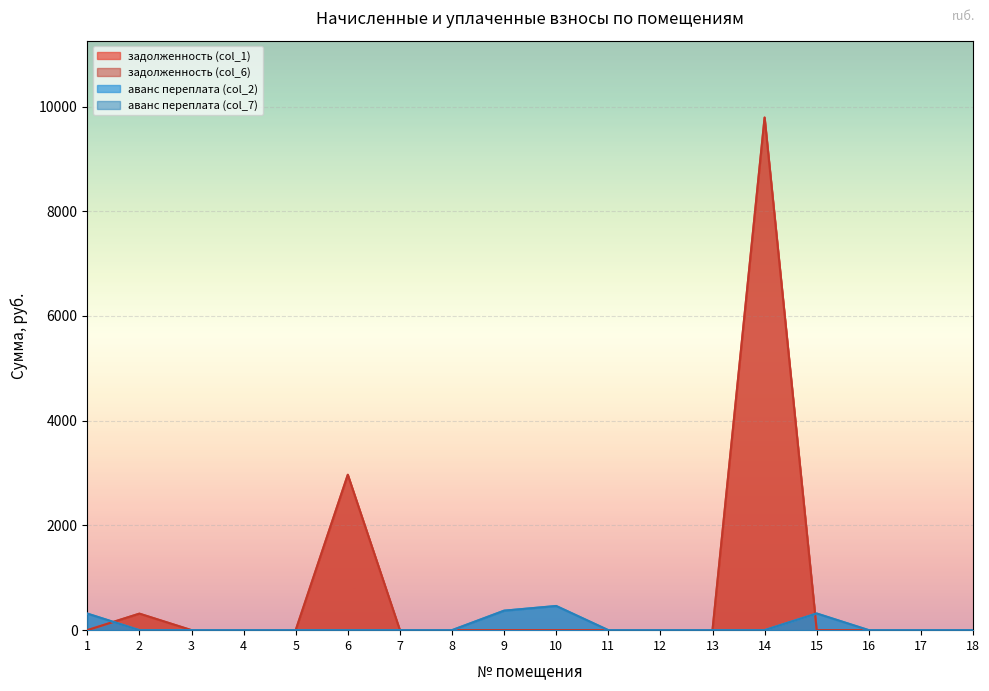

Reading left to right, transcribe all the data shown in this chart.

задолженность (col_1): 1=0.0	2=315.4	3=0.0	4=0.0	5=0.0	6=2967.6	7=0.0	8=0.0	9=0.0	10=0.0	11=0.0	12=0.0	13=0.0	14=9788.9	15=0.0	16=0.0	17=0.0	18=0.0
задолженность (col_6): 1=0.0	2=315.4	3=0.0	4=0.0	5=0.0	6=2967.6	7=0.0	8=0.0	9=0.0	10=0.0	11=0.0	12=0.0	13=0.0	14=9788.9	15=0.0	16=0.0	17=0.0	18=0.0
аванс переплата (col_2): 1=316.1	2=0.0	3=0.0	4=0.0	5=0.0	6=0.0	7=0.0	8=0.0	9=372.0	10=461.5	11=0.0	12=0.0	13=0.0	14=0.0	15=318.2	16=0.0	17=0.0	18=0.0
аванс переплата (col_7): 1=316.1	2=0.0	3=0.0	4=0.0	5=0.0	6=0.0	7=0.0	8=0.0	9=372.0	10=461.5	11=0.0	12=0.0	13=0.0	14=0.0	15=318.2	16=0.0	17=0.0	18=0.0